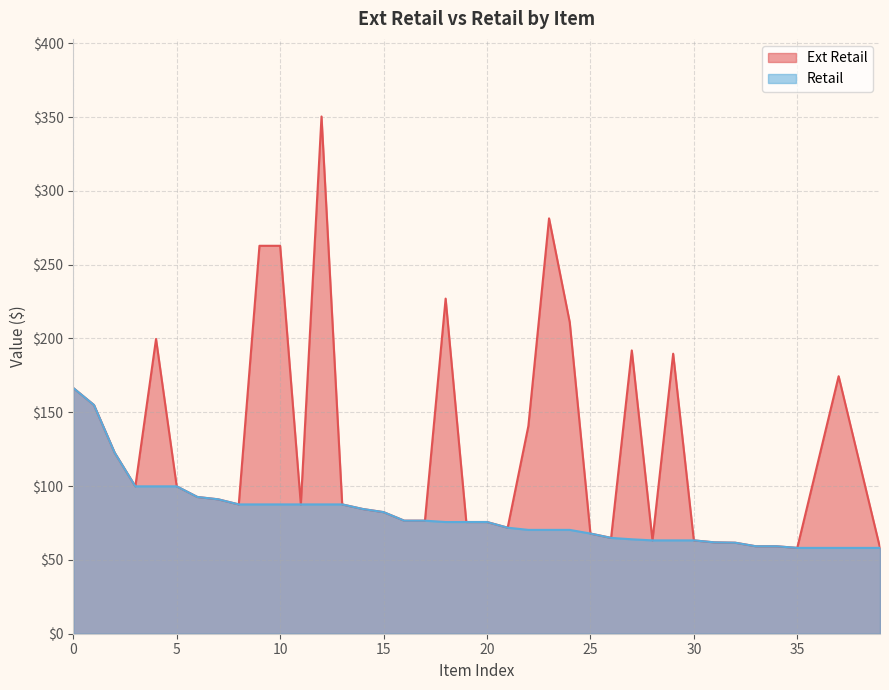

True or false: Retail and Ext Retail intersect in this chart.

False